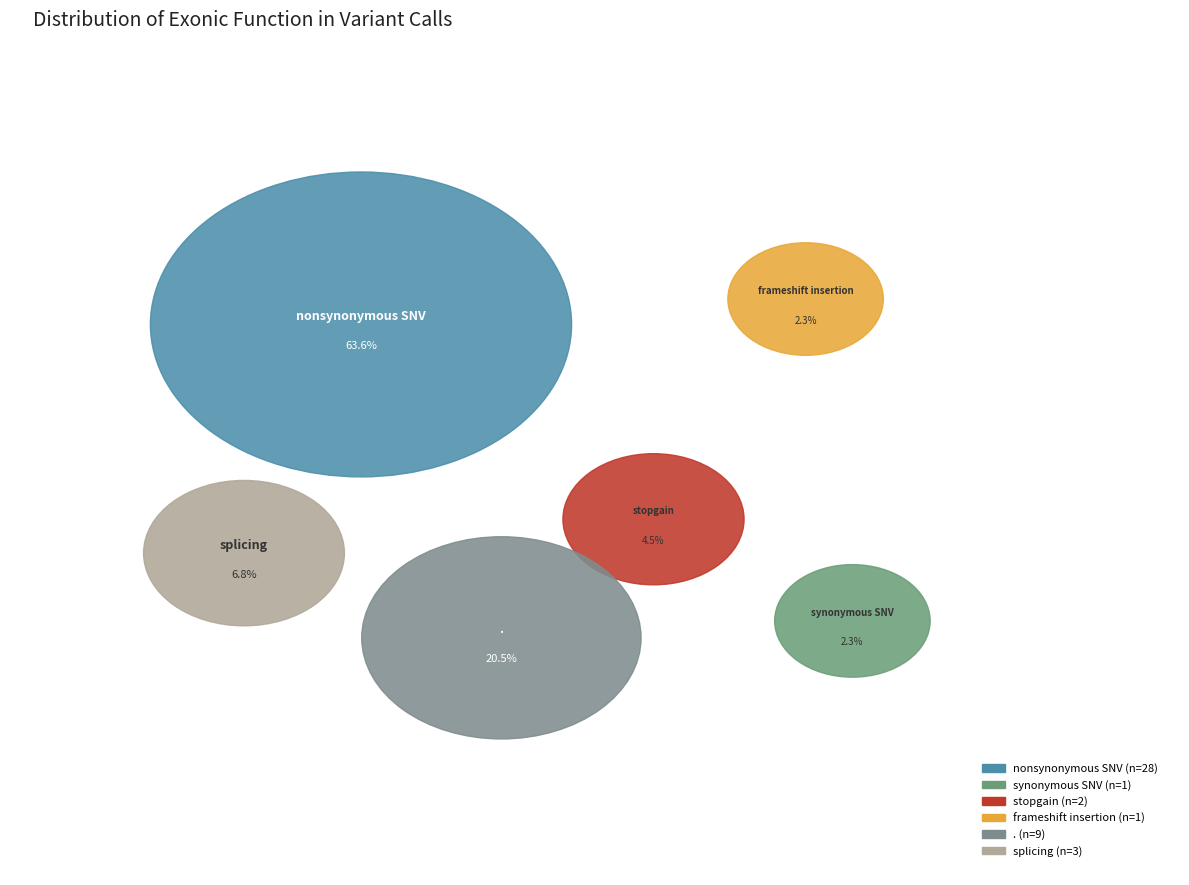

Between splicing and ., which is larger?

.